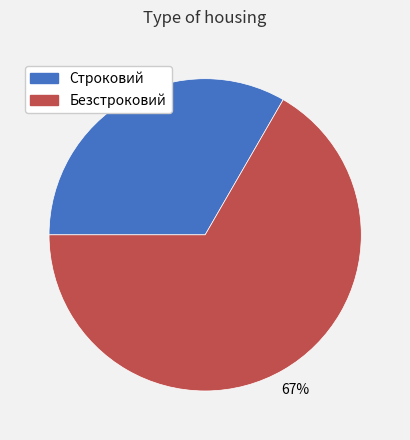

How many slices are in this pie chart?

2